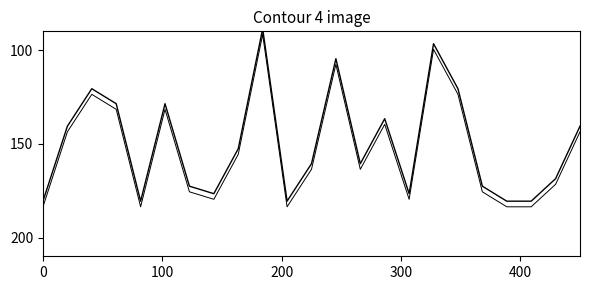

What is the highest value of the Siswa Disalurkan series?

180.6